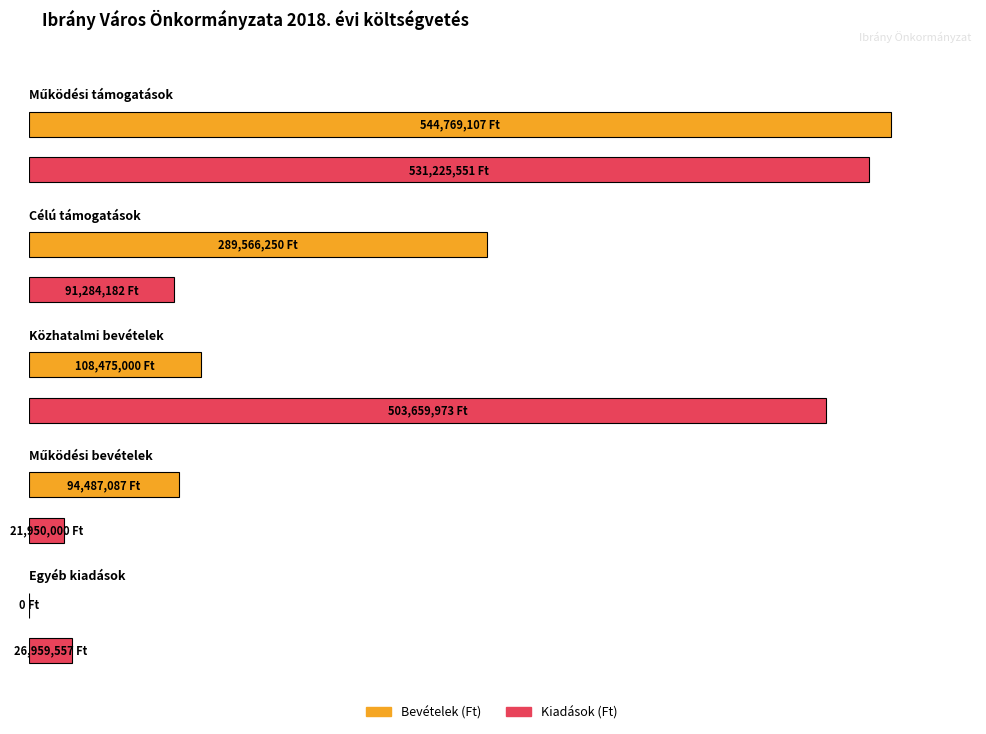

List the labels in order of Kiadások (Ft) value, smallest first.

Működési bevételek, Egyéb kiadások, Célú támogatások, Közhatalmi bevételek, Működési támogatások